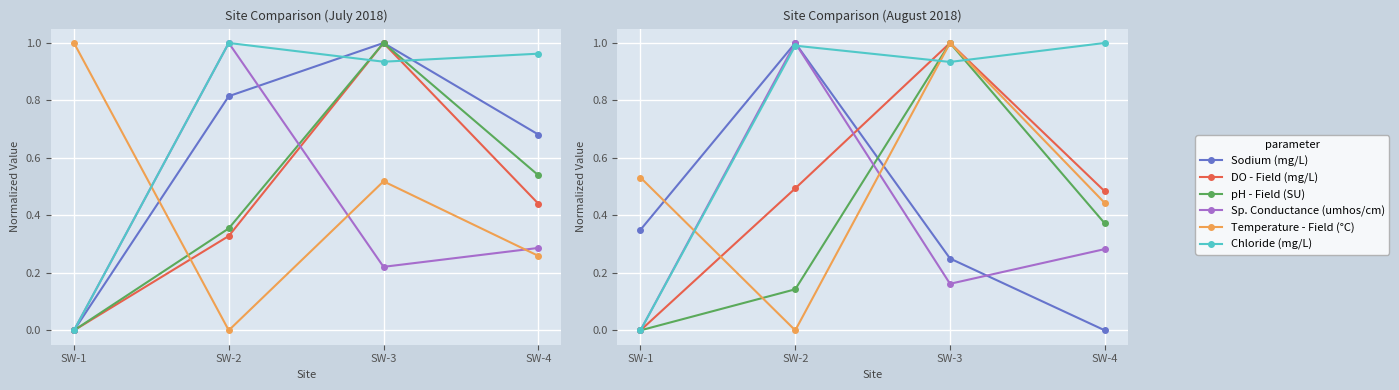

Count the number of categories in the chart.

4